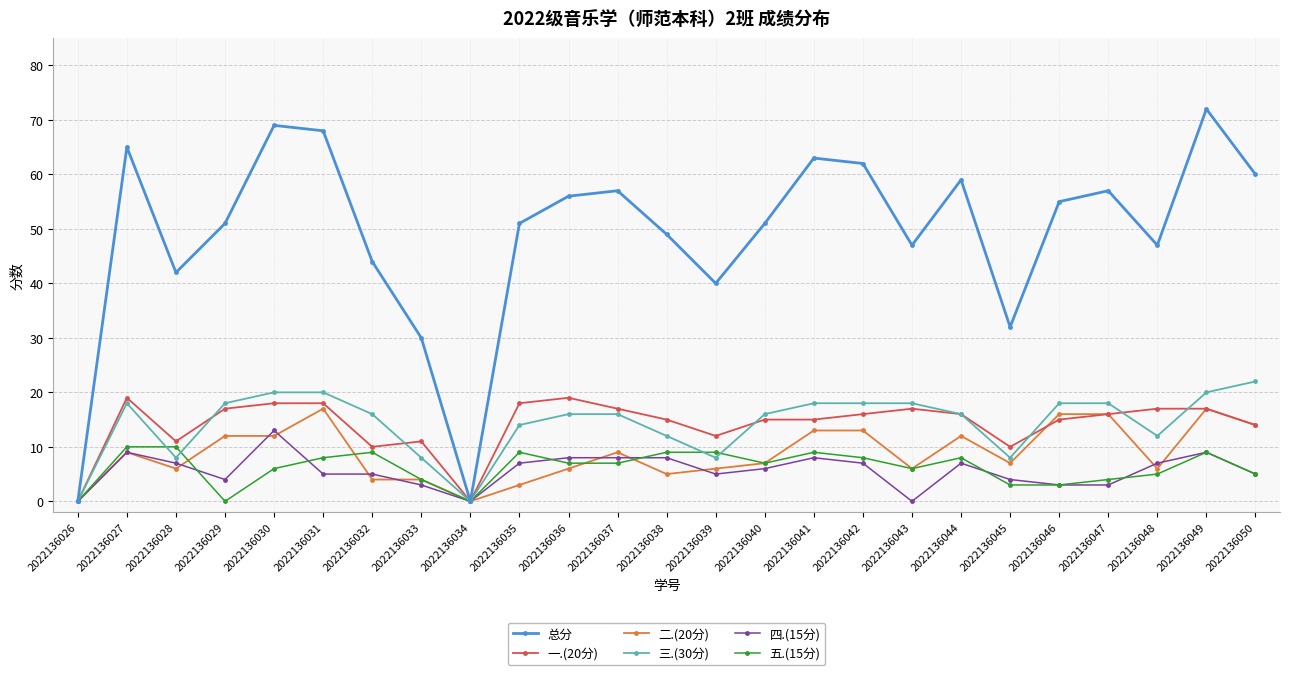

How many categories are shown in the chart?

25